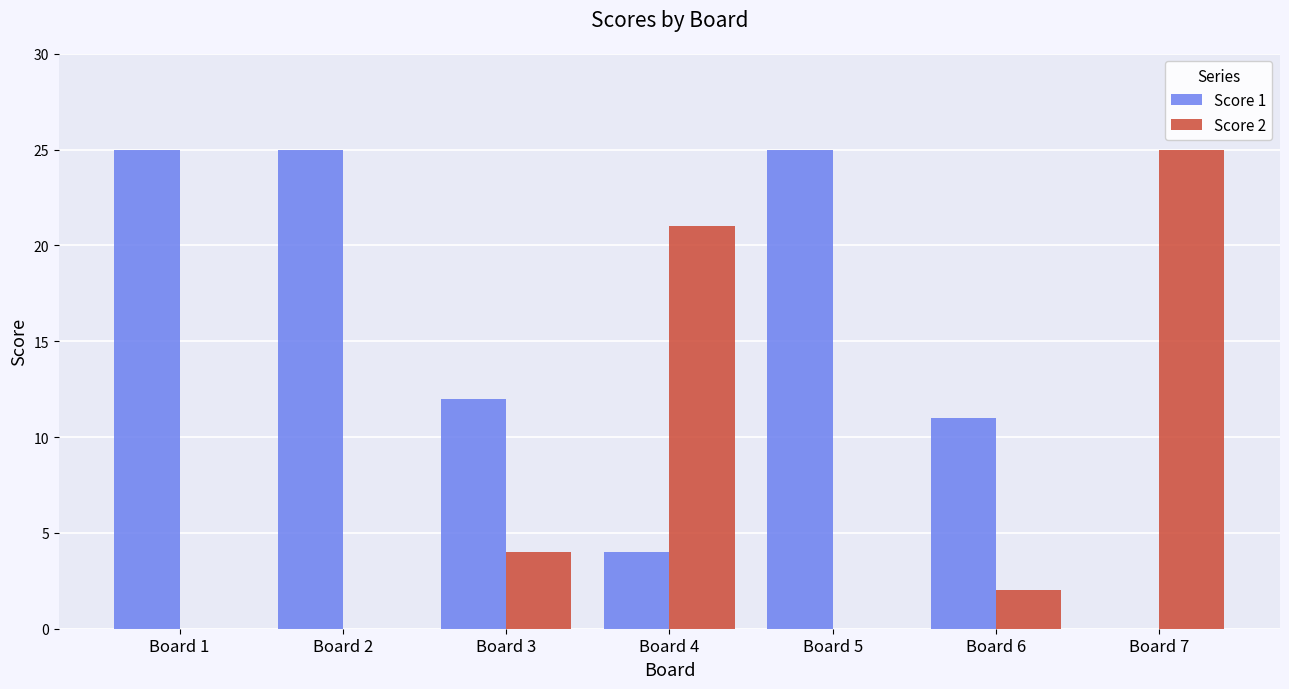

Is the value of Score 2 at Board 6 greater than the value of Score 1 at Board 5?

No